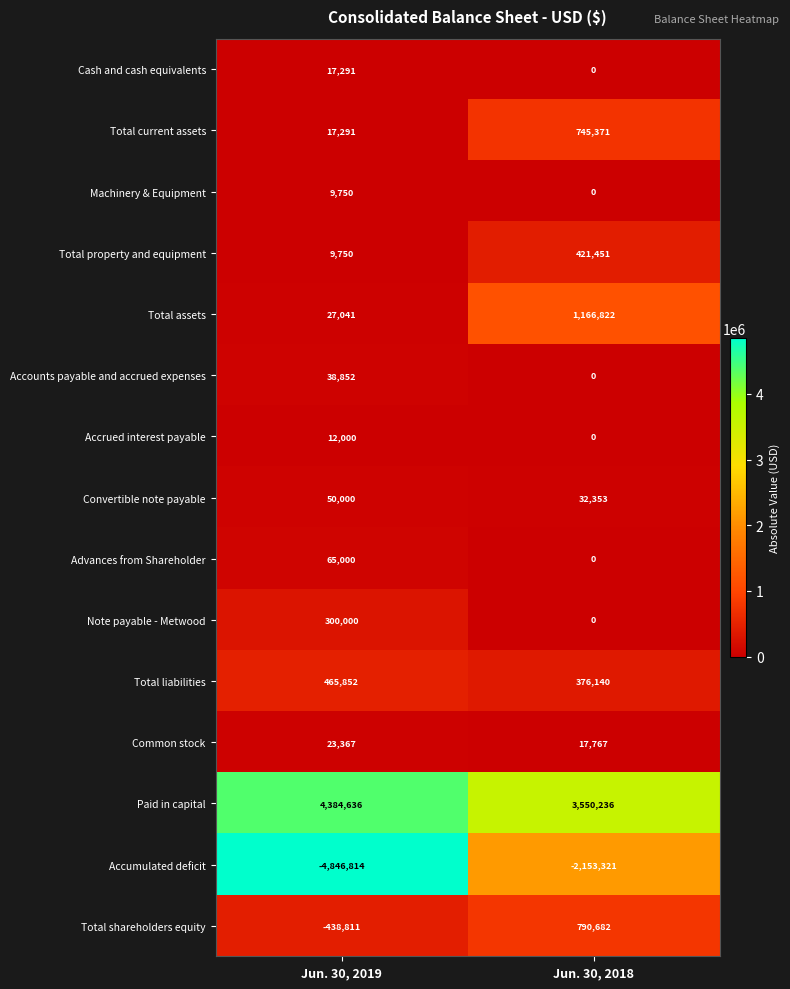

What is the approximate value of Total assets at Jun. 30, 2019, to the nearest 50?

27050